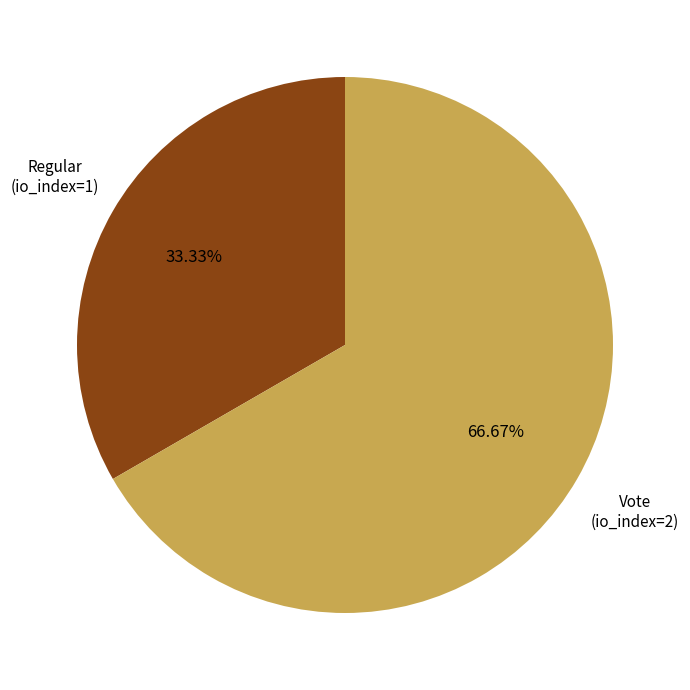

Does any single category account for the majority?

Yes